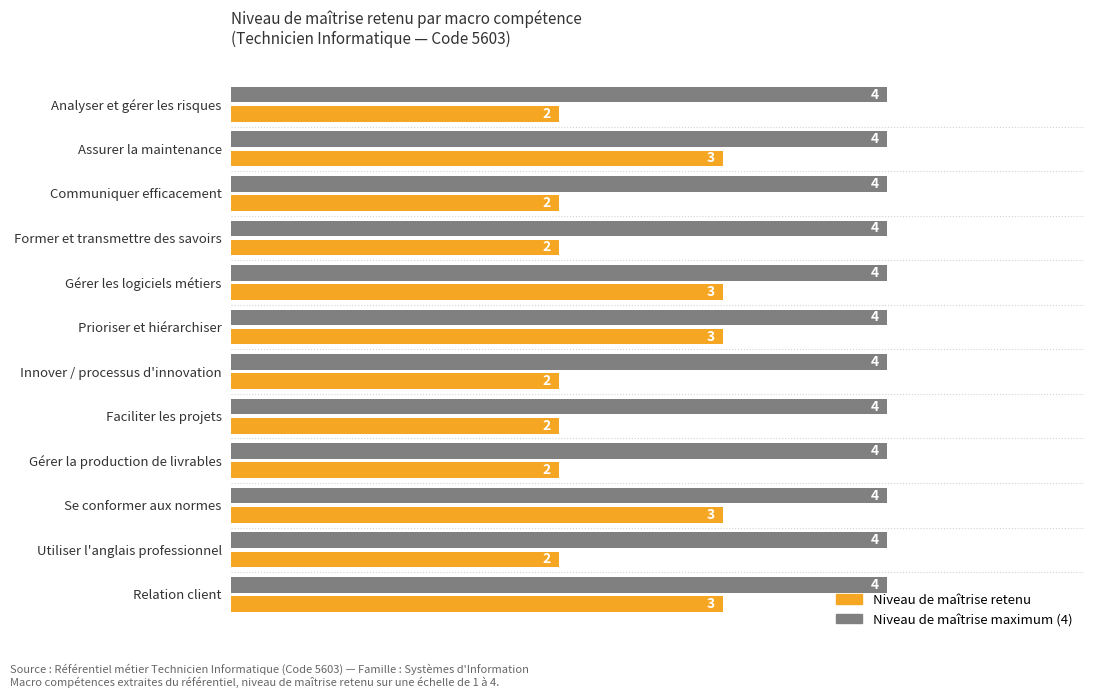

Which series has the largest range (max minus min)?

Niveau de maîtrise retenu